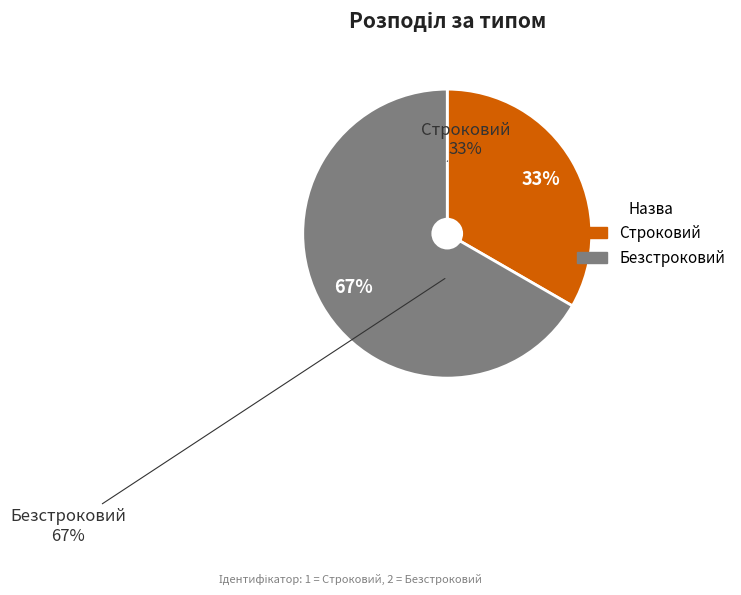

To the nearest percent, what portion does Безстроковий represent?

67%